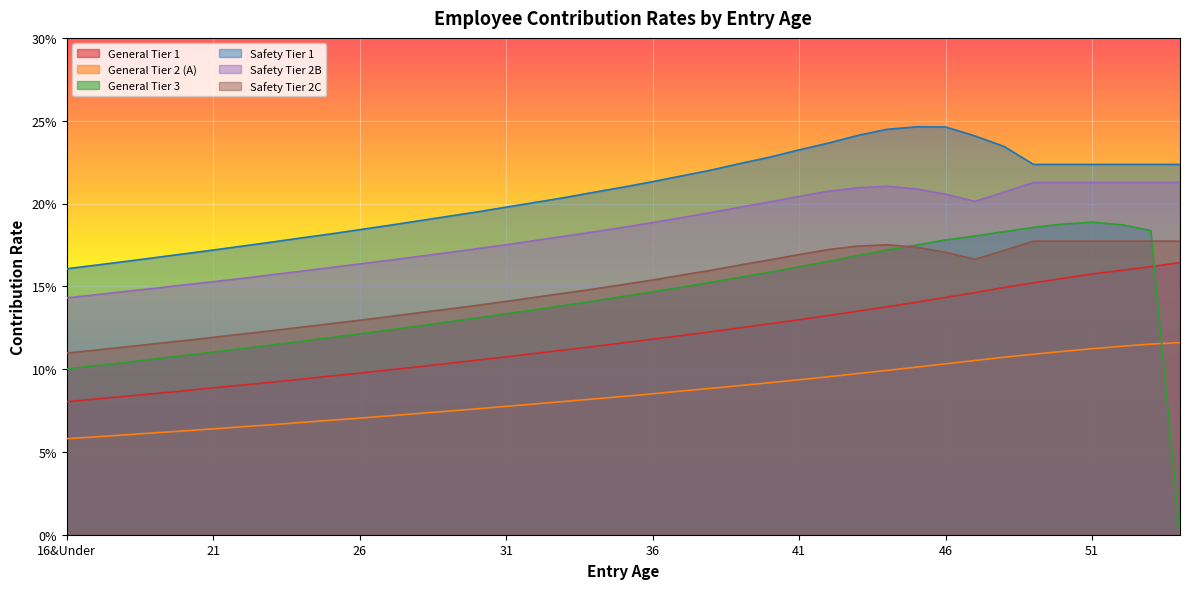

What is the value of the General Tier 2 (A) point at the 16th from the left?

0.1